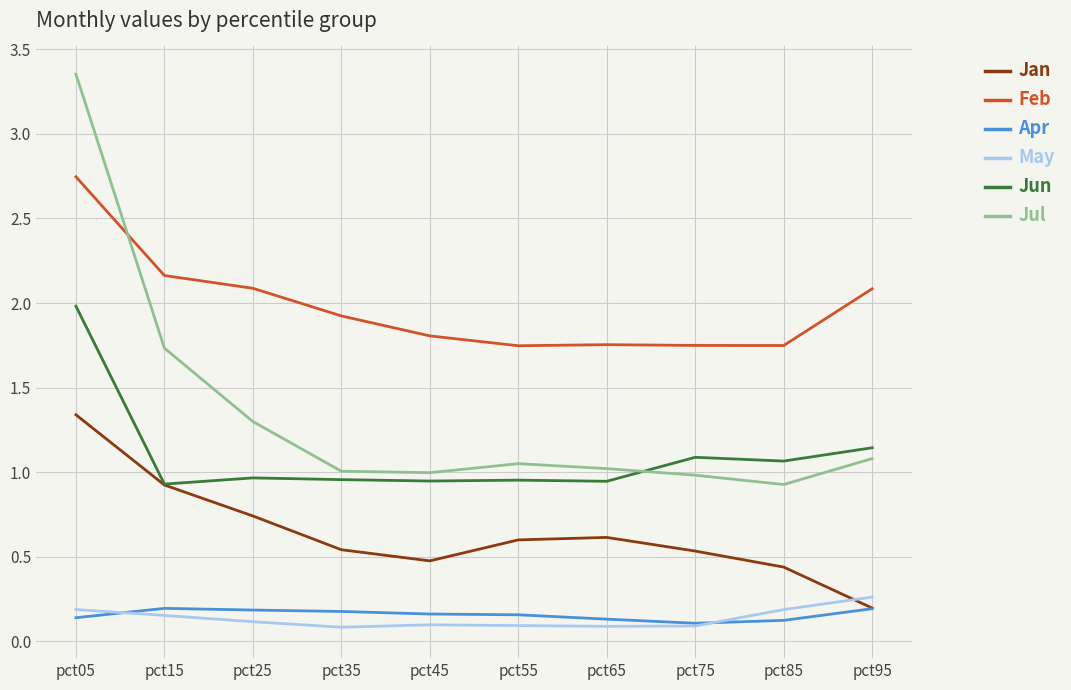

Is this an area chart (filled region under the line)?

No